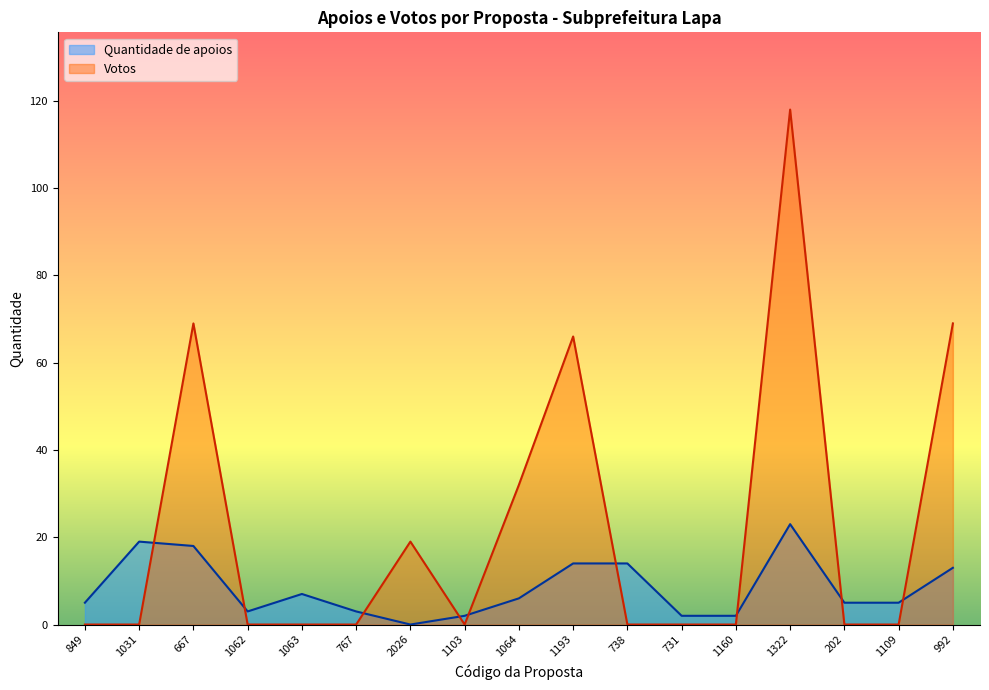

How many lines are shown in the chart?

2